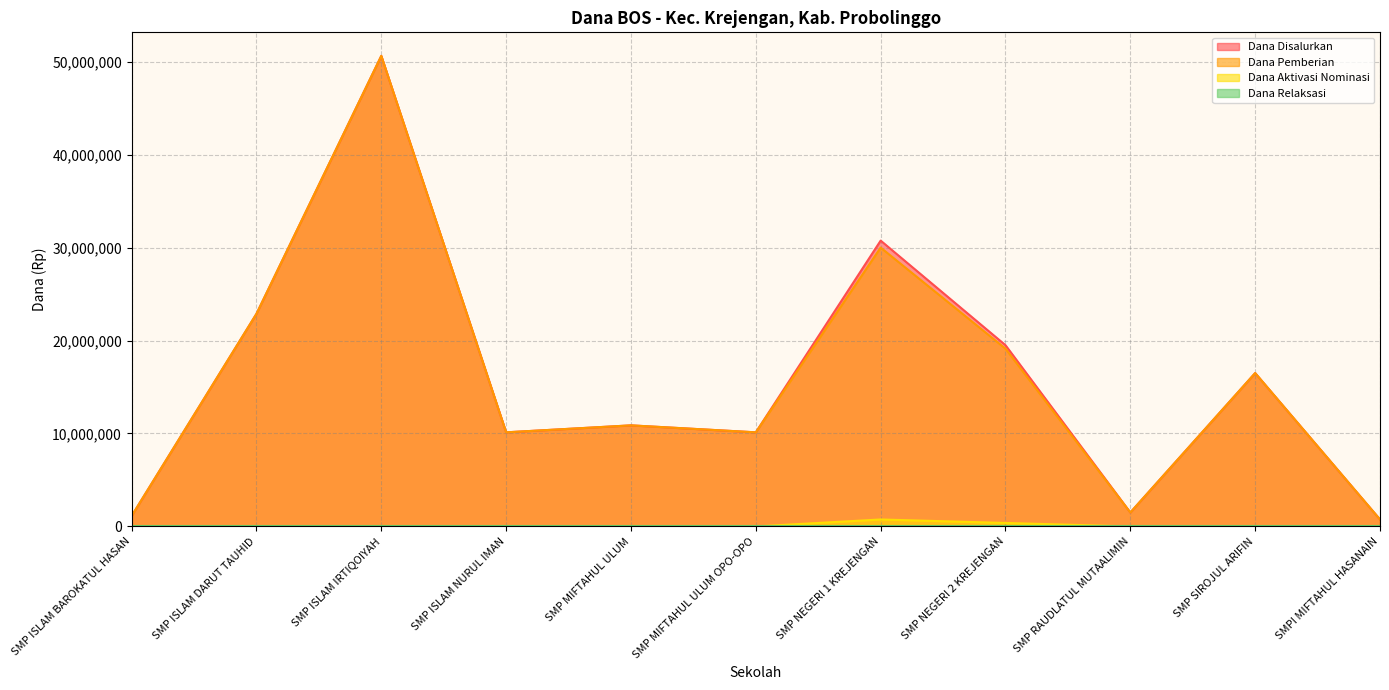

True or false: Dana Pemberian has a value of 10125000 at SMP MIFTAHUL ULUM OPO-OPO.

True